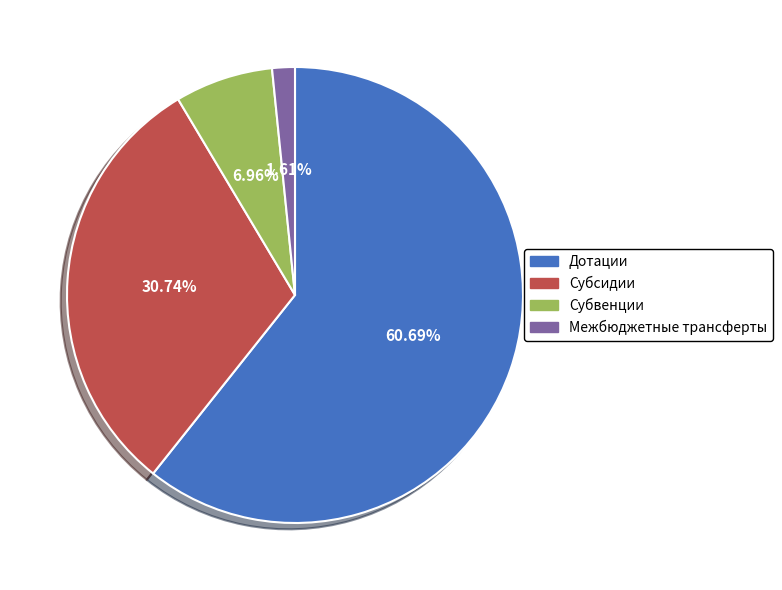

What percentage is the Межбюджетные трансферты slice, to the nearest percent?

2%